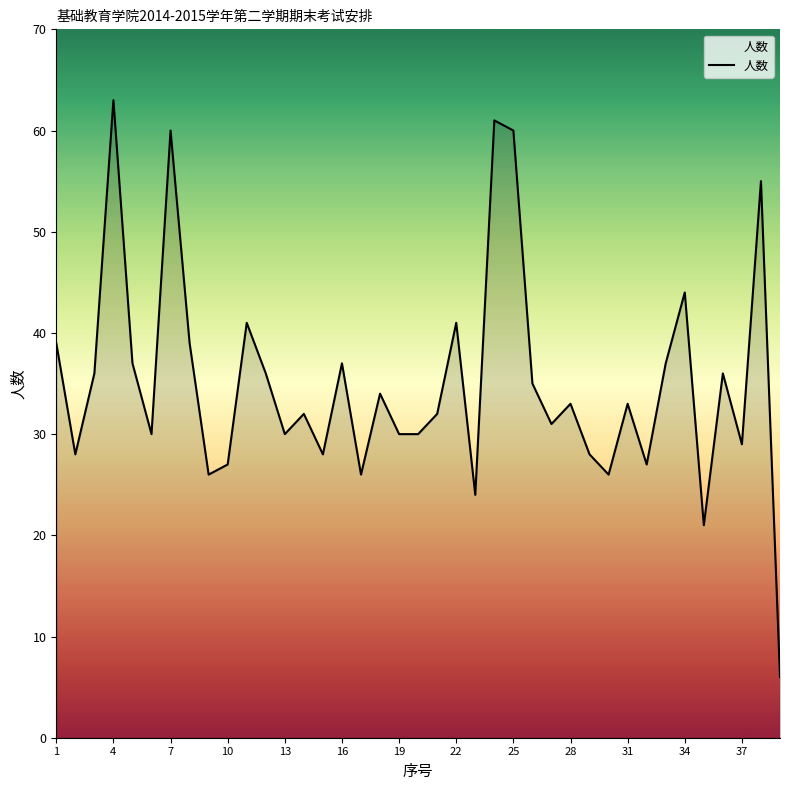

What is the minimum value shown in the chart?

6